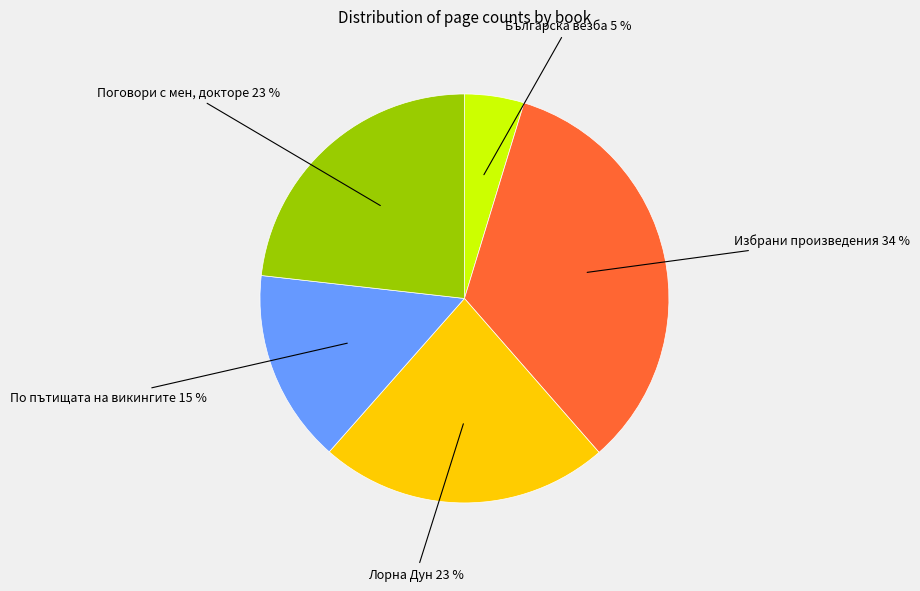

To the nearest percent, what percentage of the pie is Поговори с мен, докторе 23 %?

23%